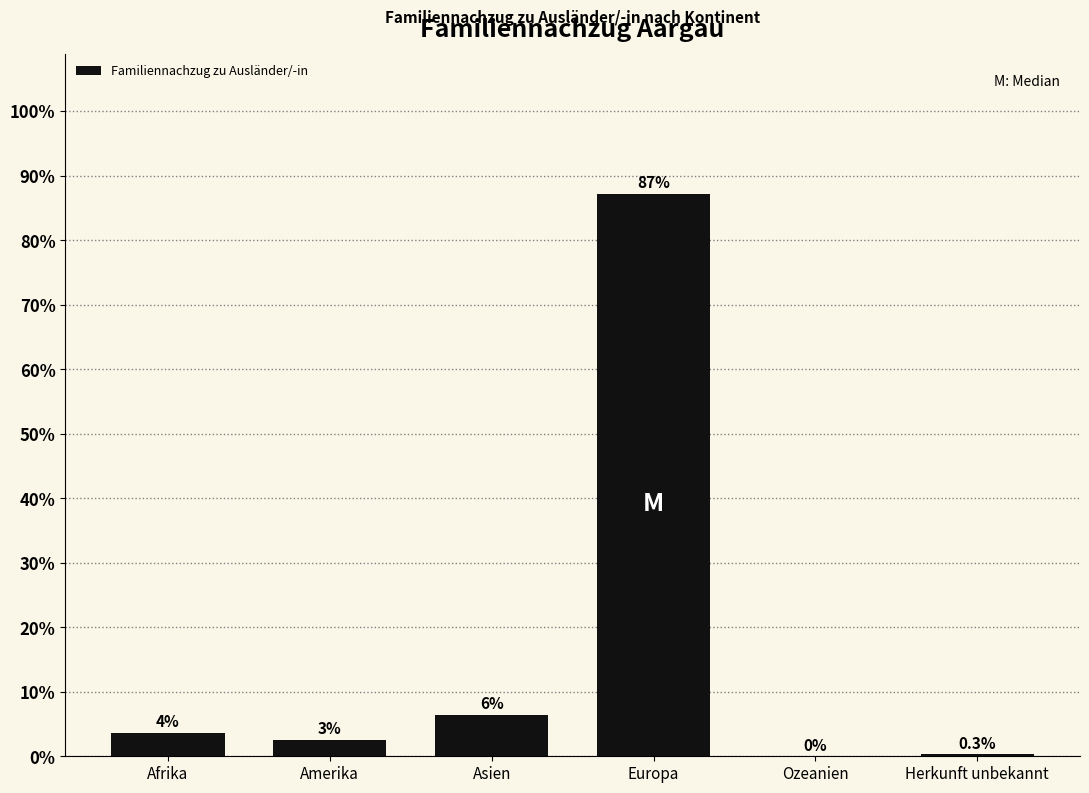

What is the greatest value displayed?

87.1